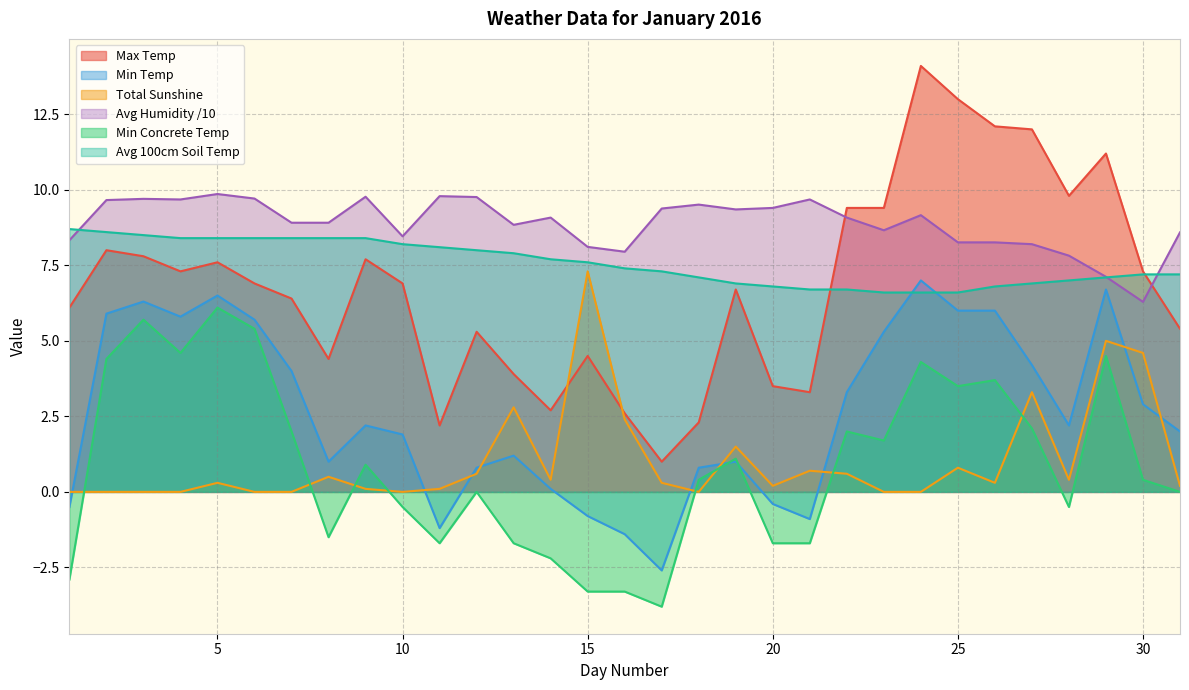

Does the chart display data point markers on the line(s)?

No